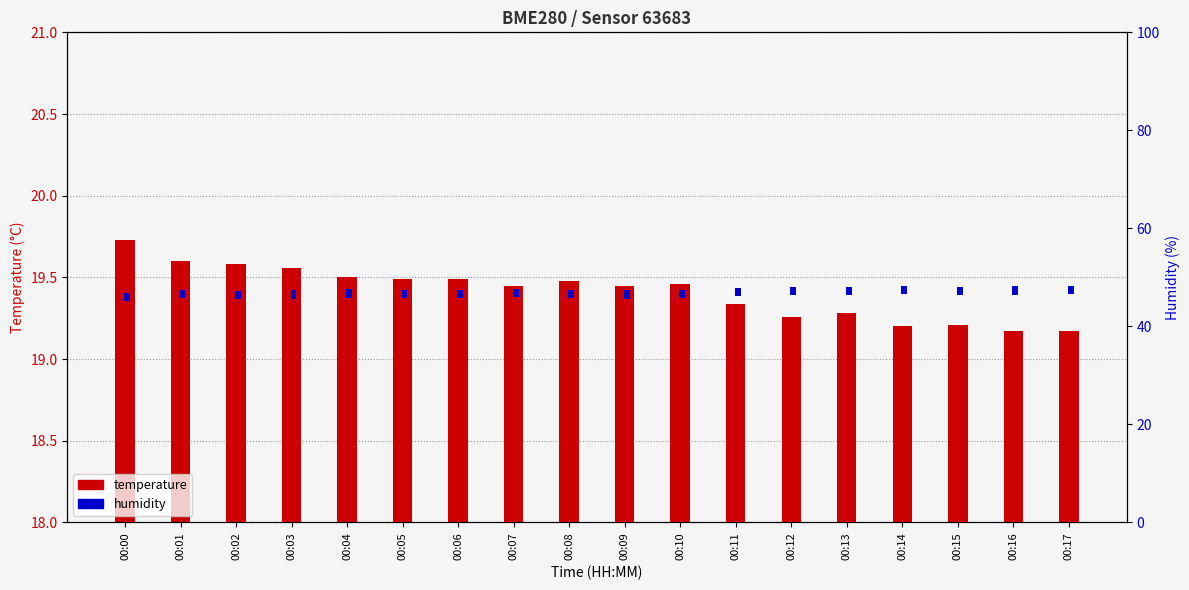

At how many categories does at least one series exceed 0?

18